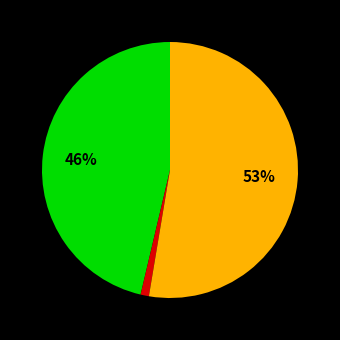

To the nearest percent, what is the difference between the largest and smallest slice percentages?

52%